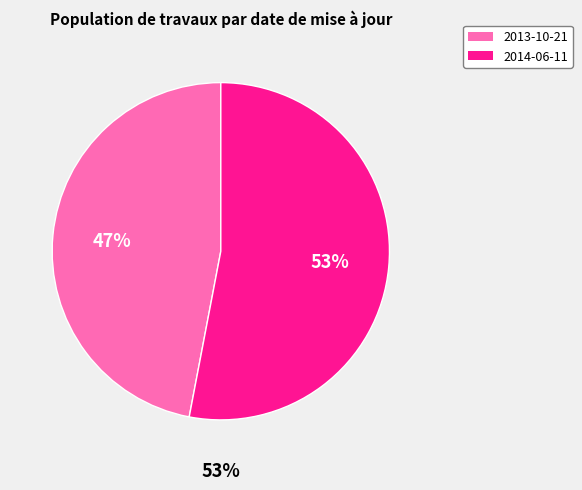

What percentage is NOT represented by 2014-06-11?

47.0%